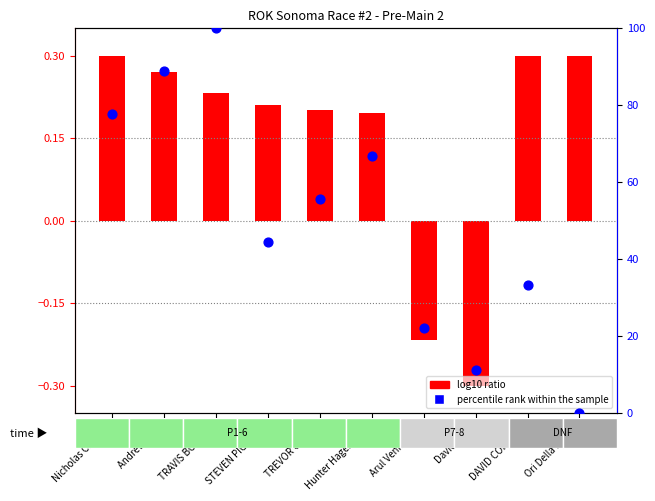

Which series has the largest total across all categories?

percentile rank within the sample